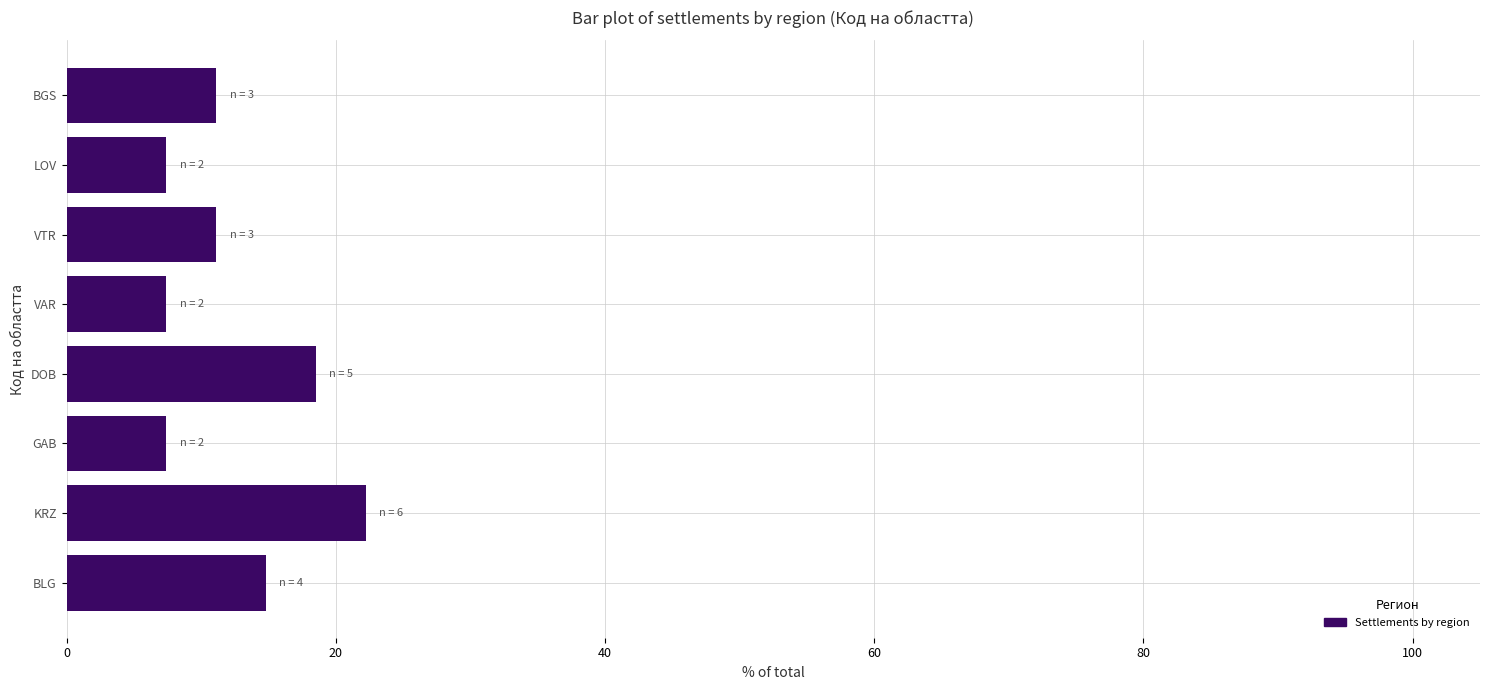

How many distinct data groups are displayed?

1